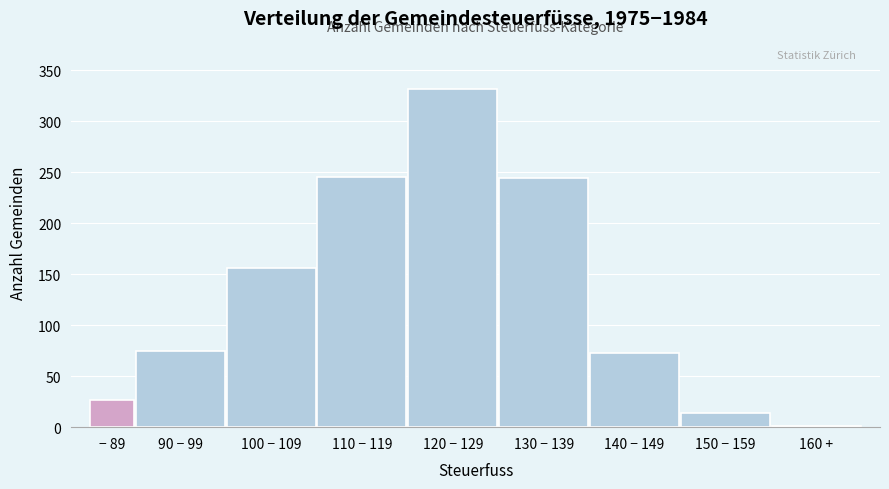

What is the change in value from 110 − 119 to 150 − 159?

-231